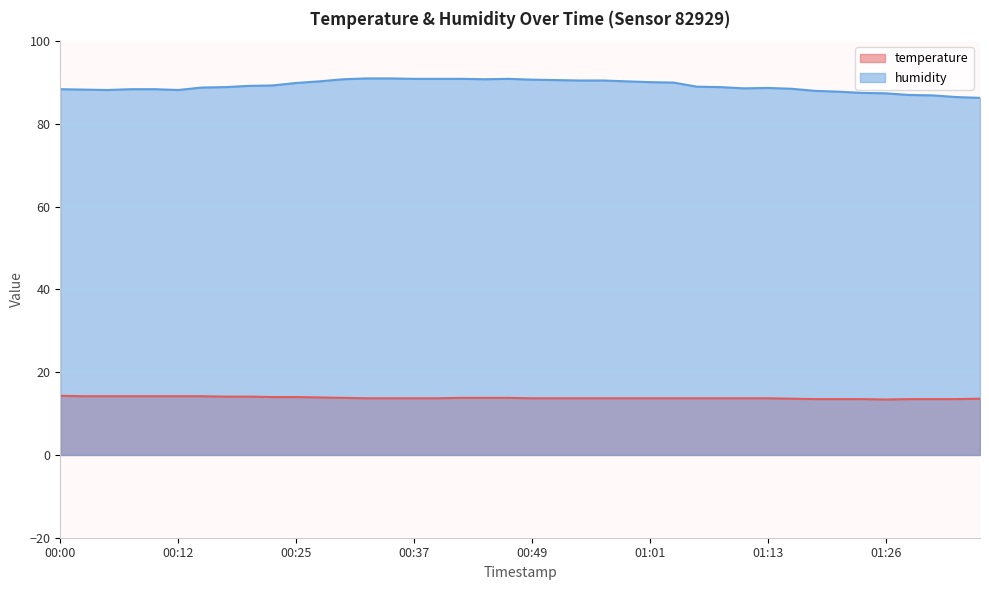

Which series has the largest total across all categories?

humidity